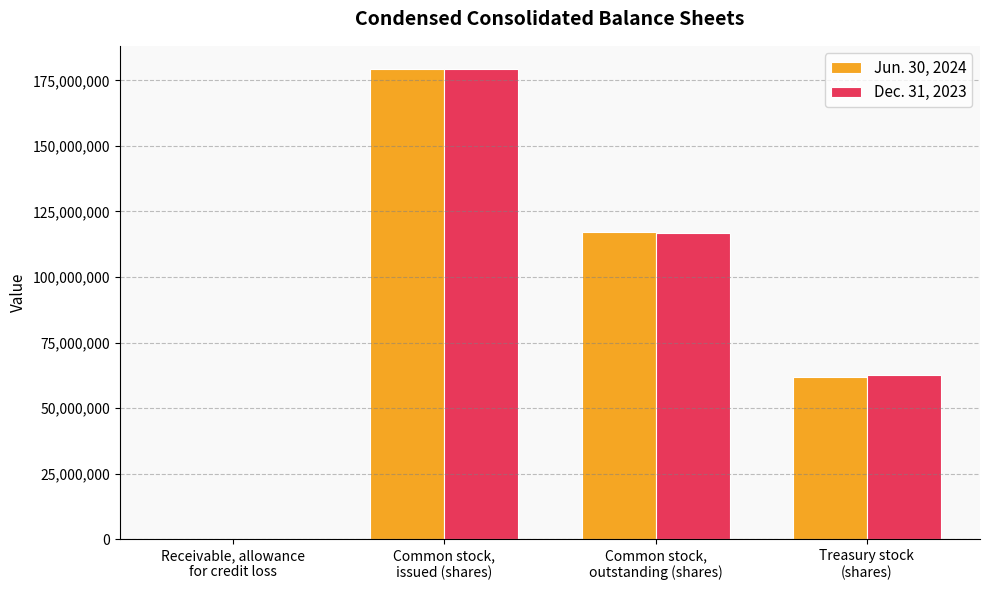

At which label is Dec. 31, 2023 closest to 89609114?

Common stock,
outstanding (shares)